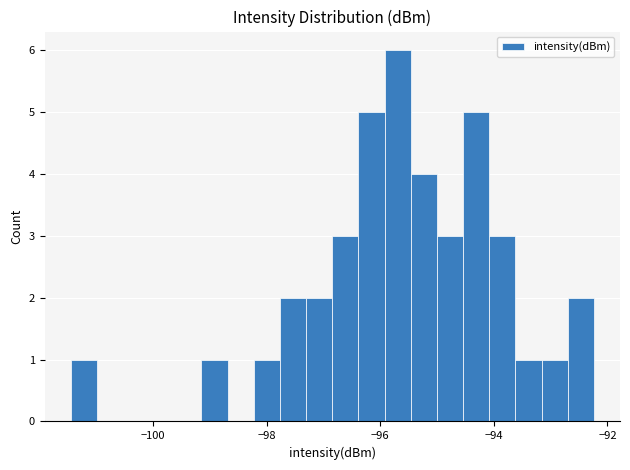

Around what value on the x-axis is the tallest bar? Give the approximate position of its centre, as read against the axis.

-95.6